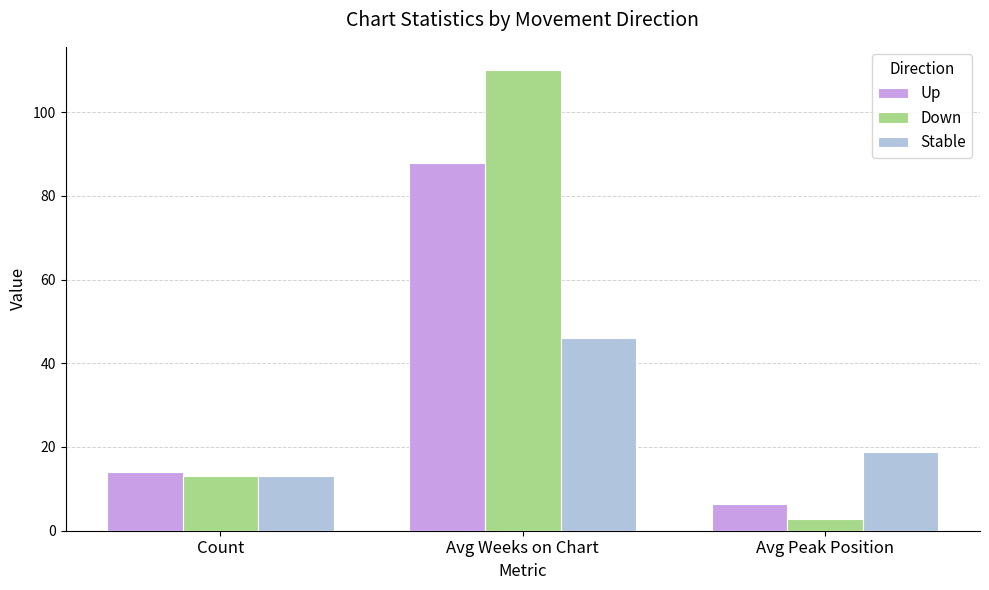

What is the label of the 1st bar from the left?

Count